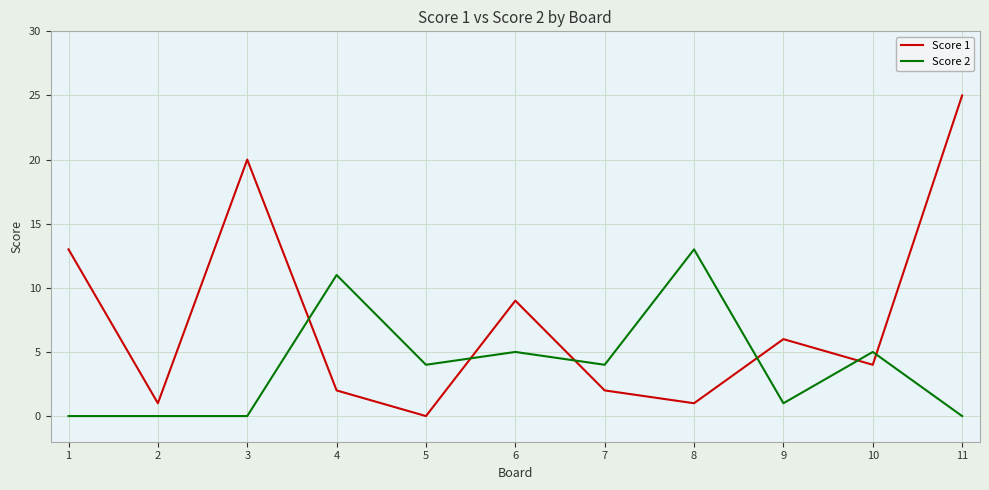

Rank the series by their maximum value, from lowest to highest.

Score 2, Score 1